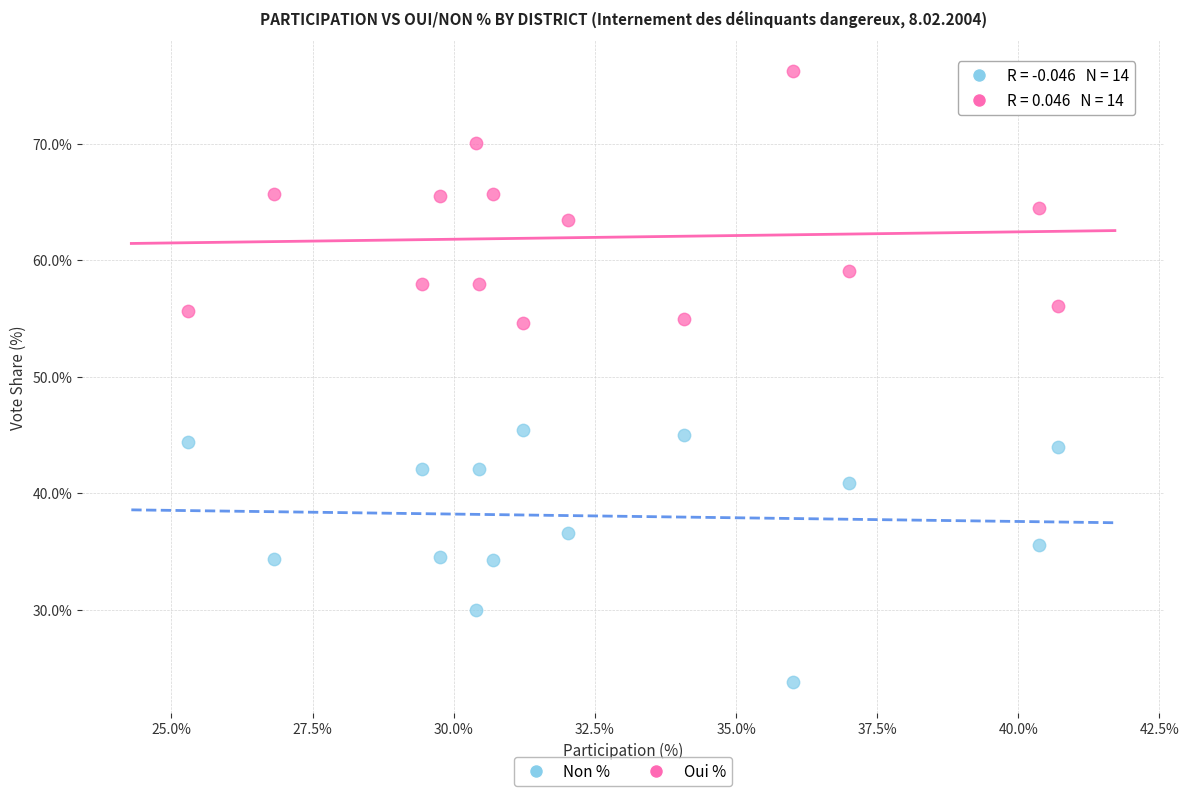

Across all data points, what is the range of X values (max minus min)?

15.4